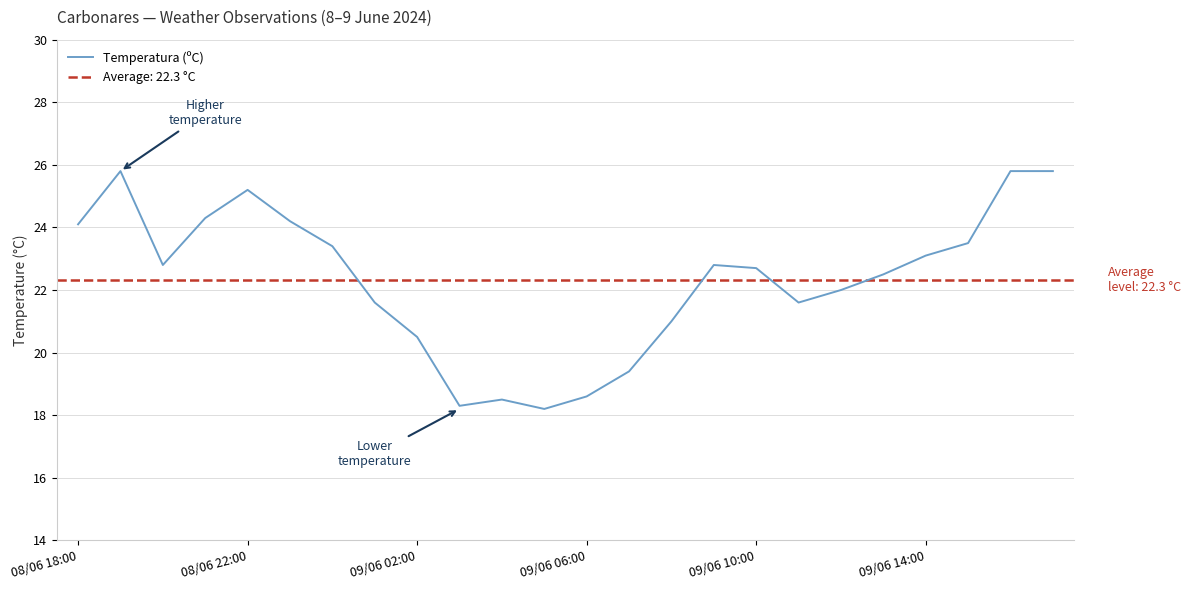

Is it true that Temperatura (ºC) equals 34.5 at 09/06 10:00?

False